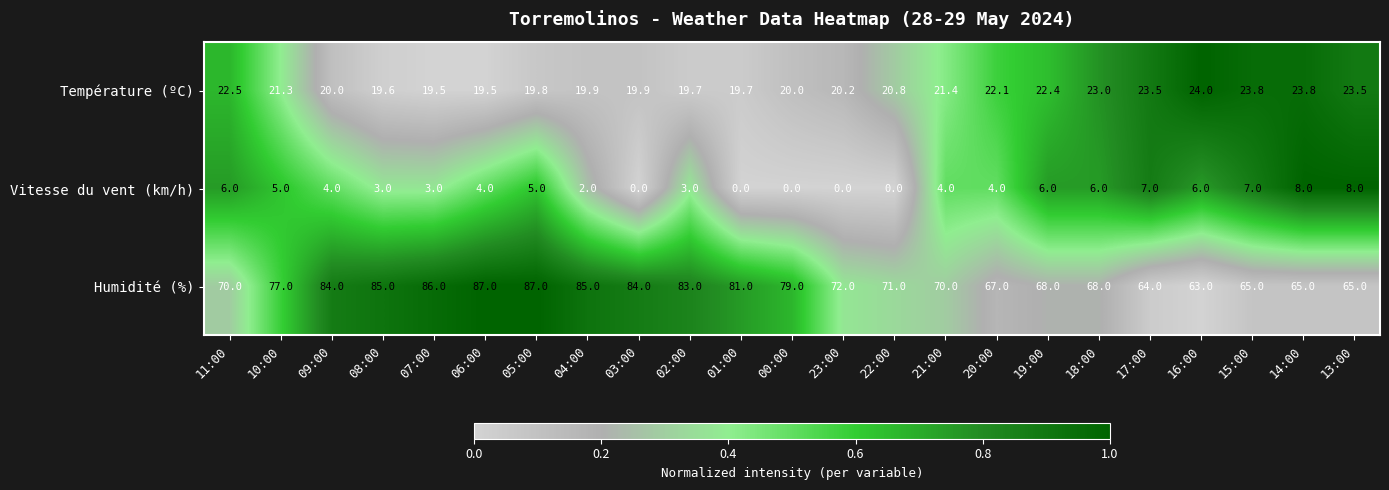

At which label does Température (ºC) first exceed 20?

11:00